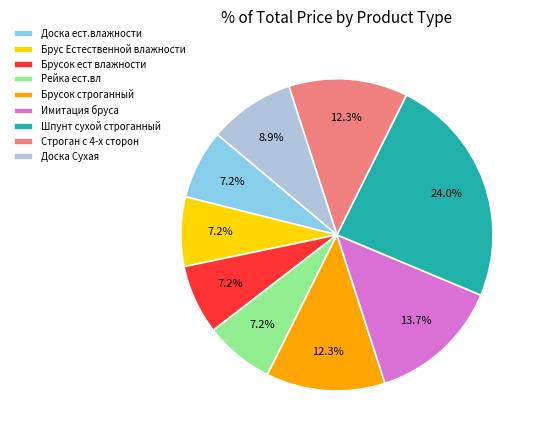

What percentage do Доска ест.влажности and Шпунт сухой строганный together represent?

31.2%